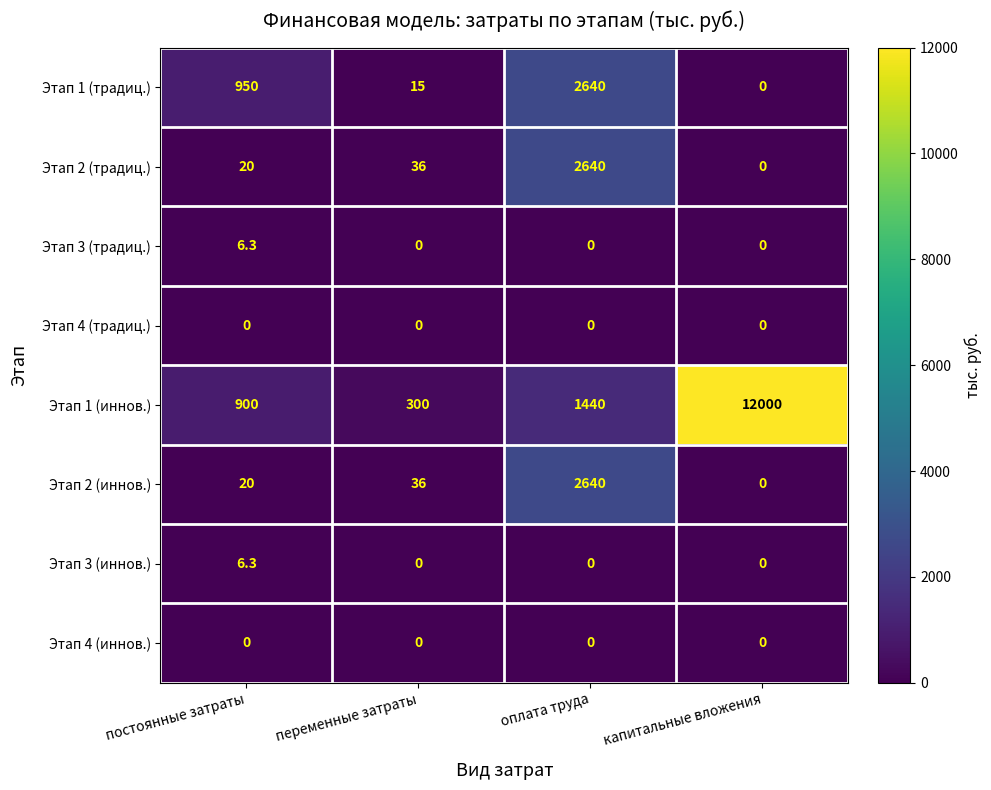

How many categories are shown in the chart?

4